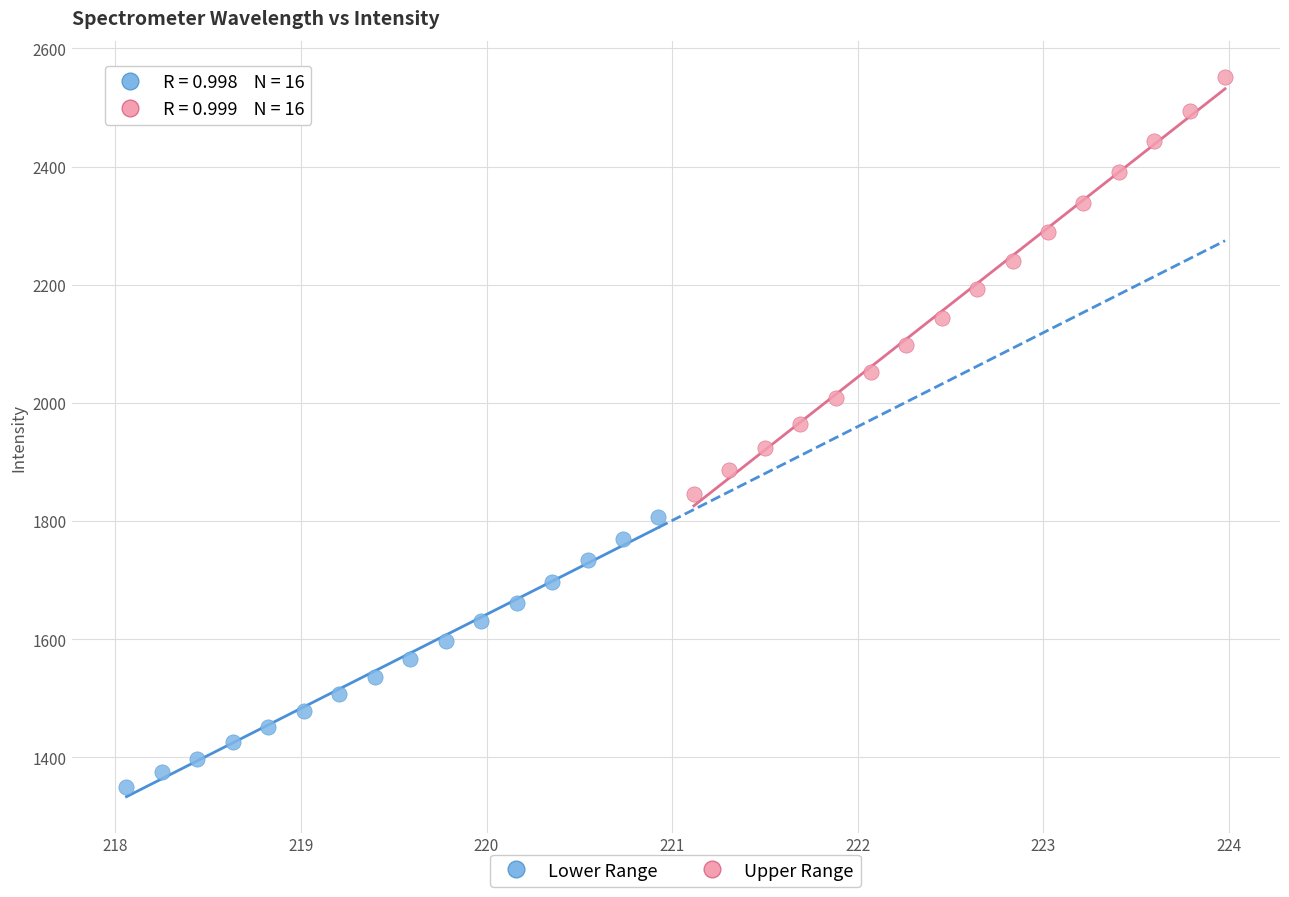

Which series has the largest Y range (max minus min)?

Upper Range